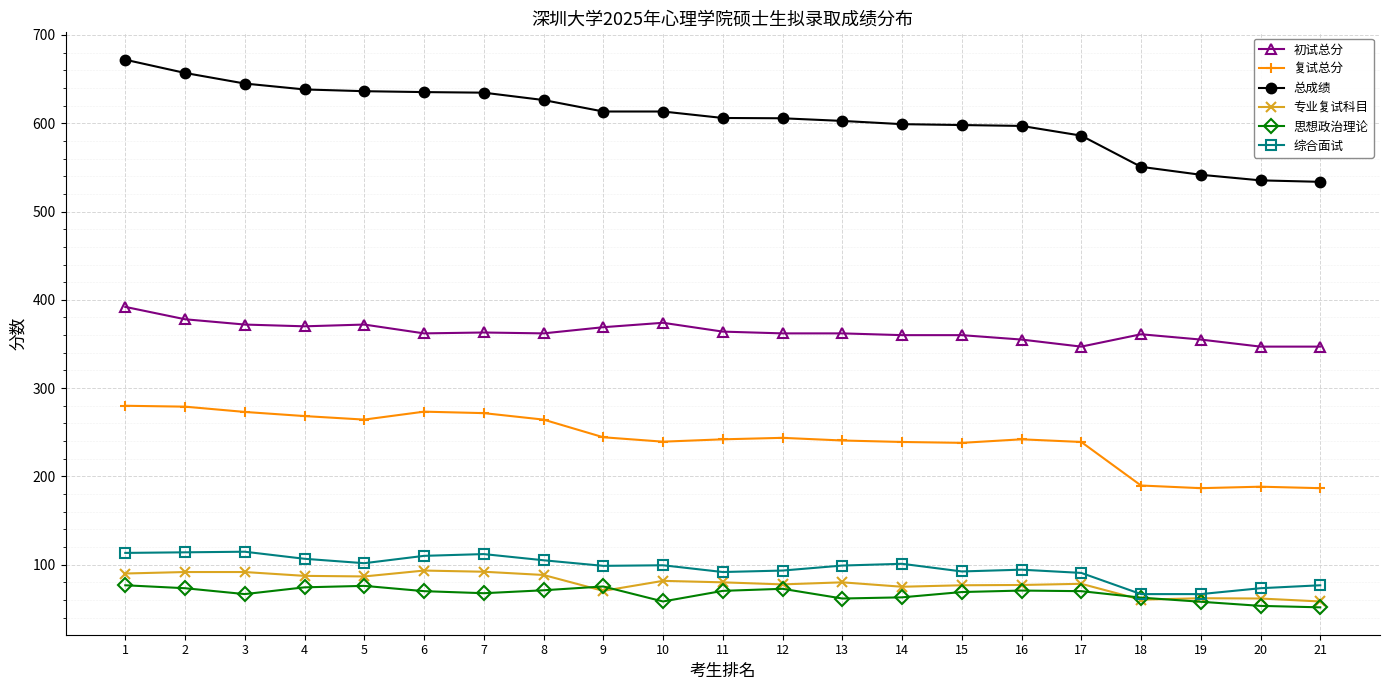

True or false: 思想政治理论 and 总成绩 intersect in this chart.

False